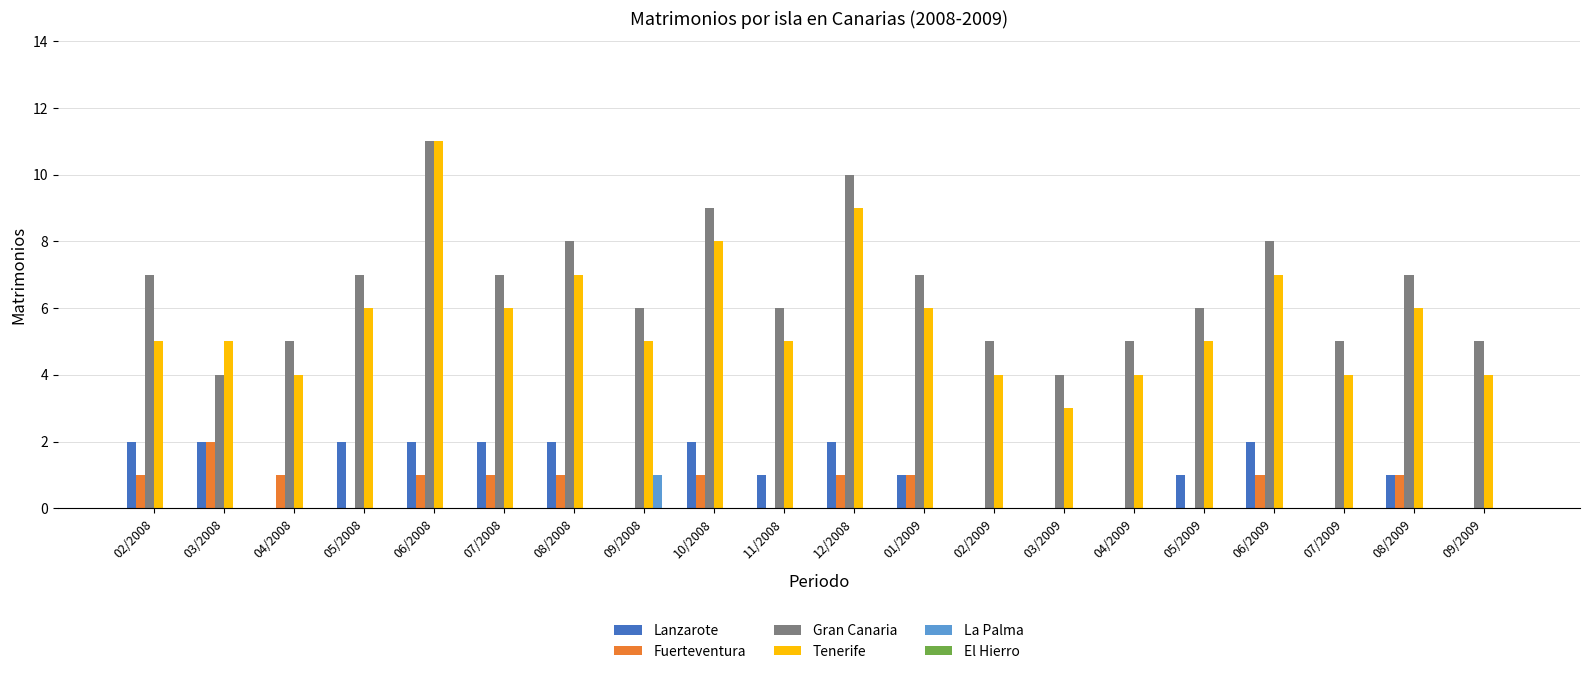

What is the average value of the Tenerife series?

6